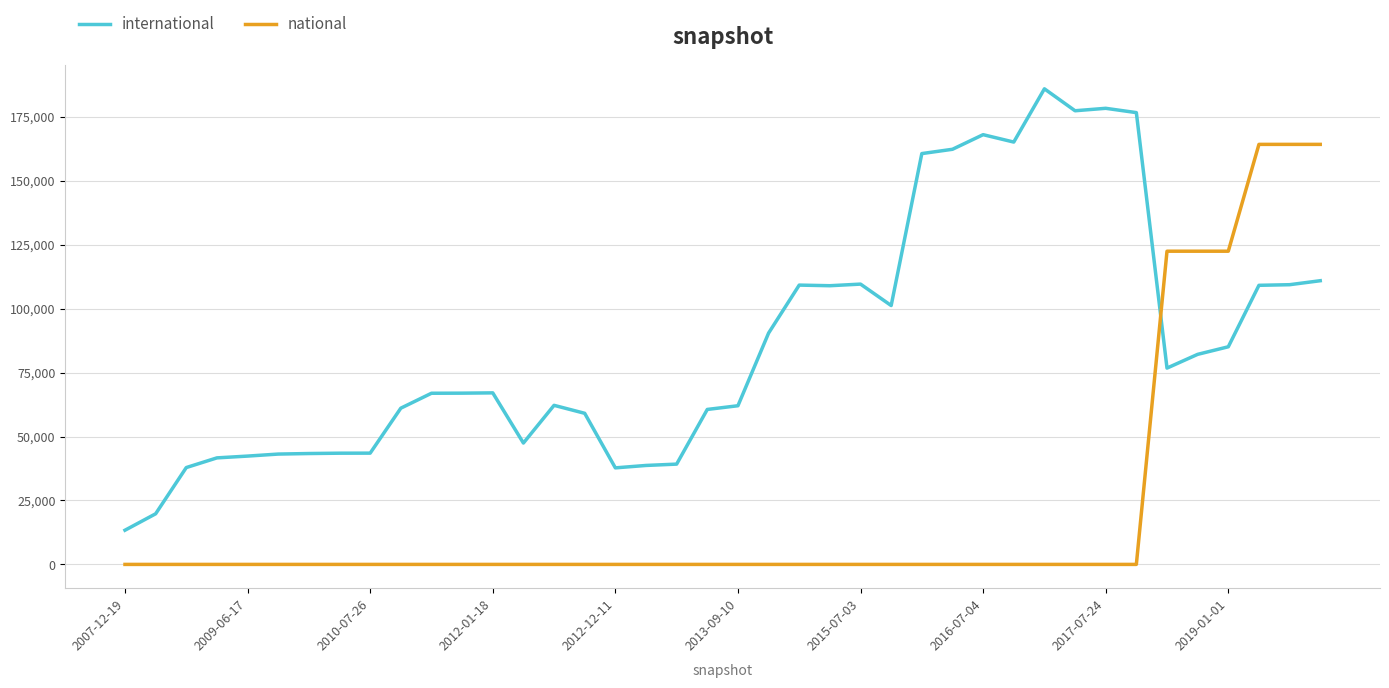

After their last crossing, which series has the higher values: national or international?

national